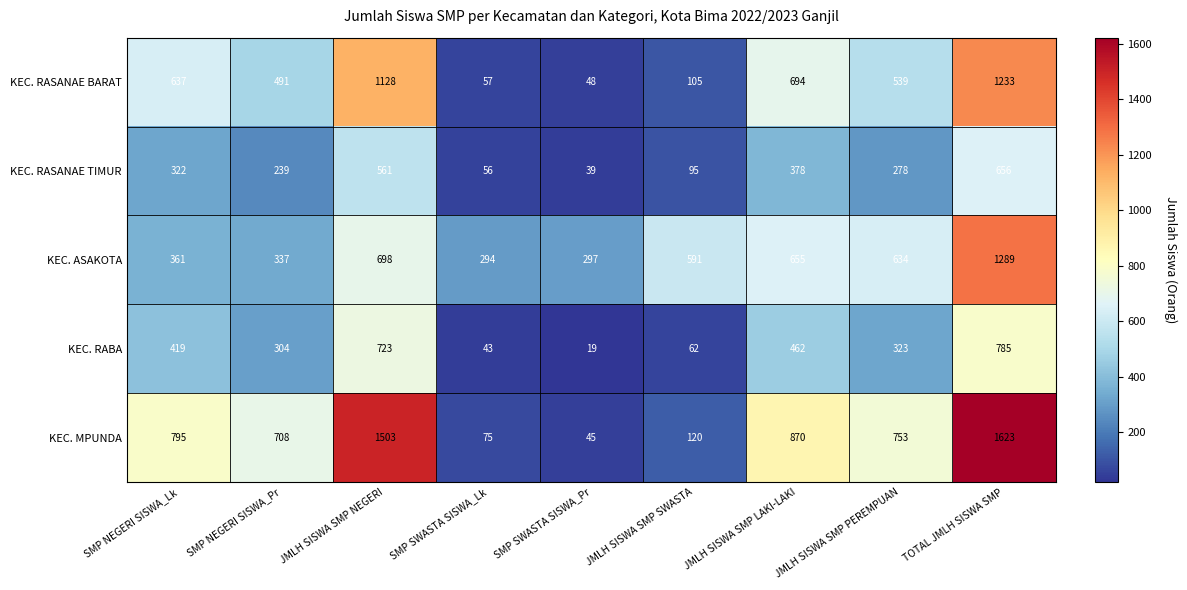

What is the total value across all series at JMLH SISWA SMP PEREMPUAN?

2527